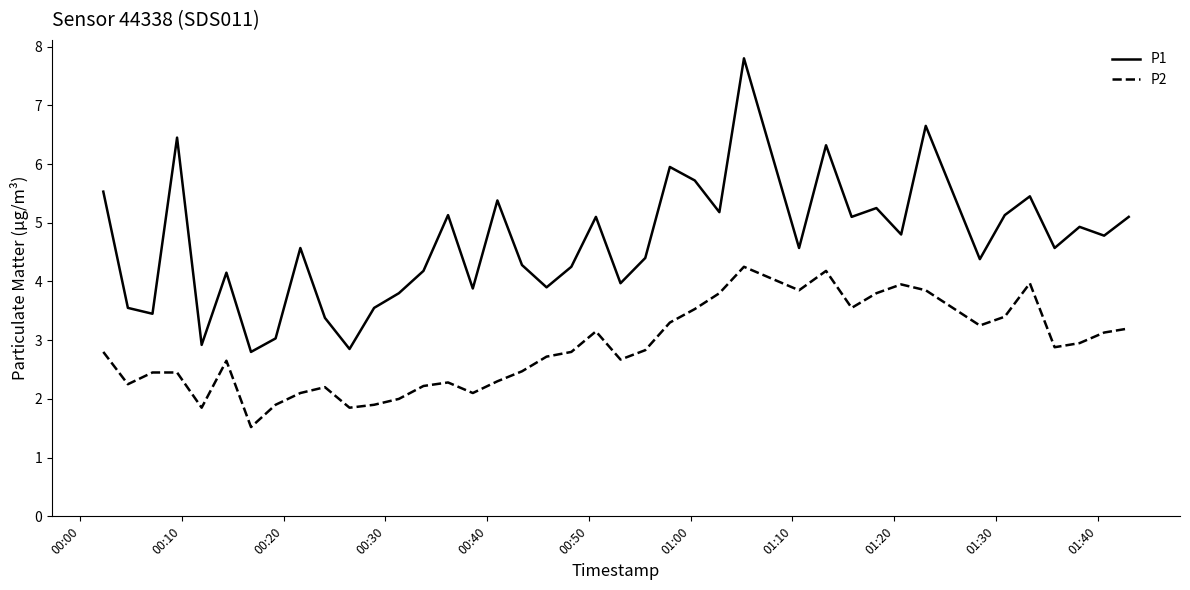

What are all the series names shown in the legend?

P1, P2